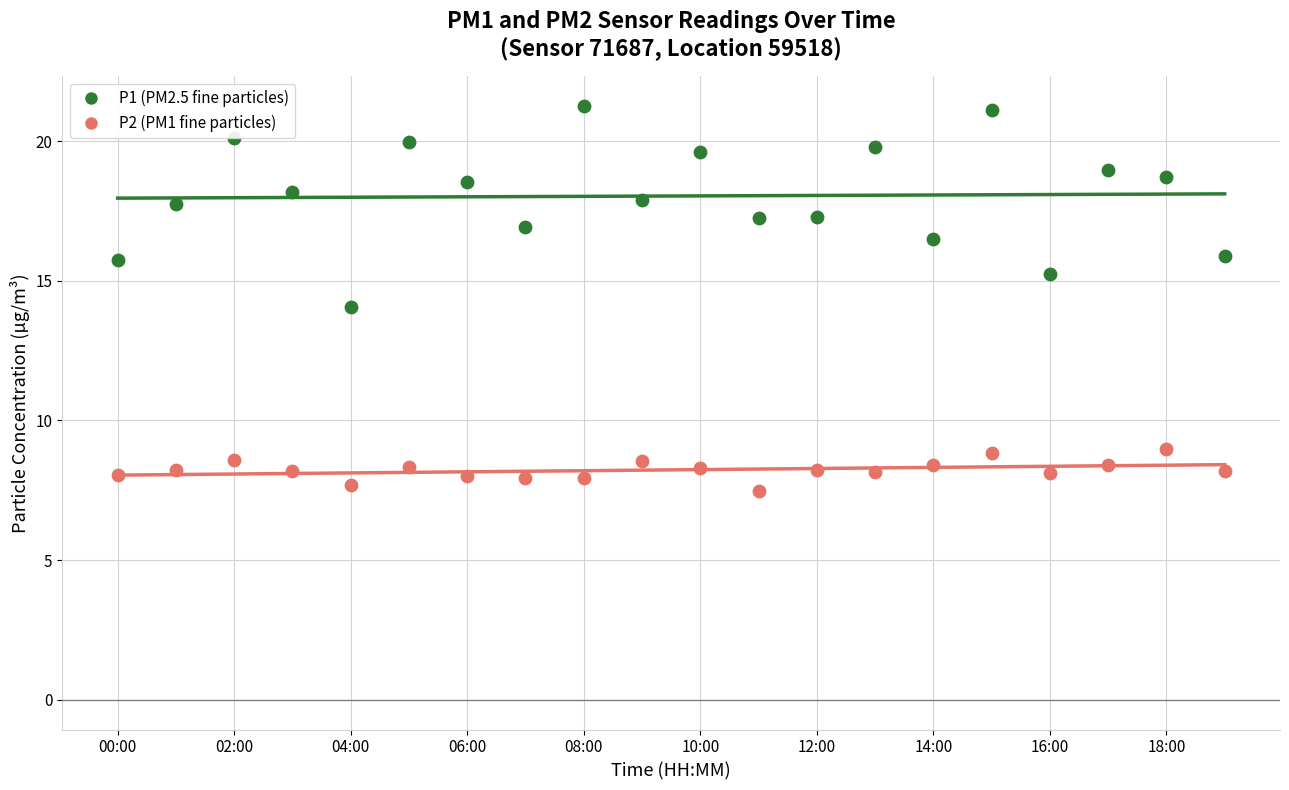

Is the value of P1 (PM2.5) at 19 greater than the value of P2 (PM1) at 02:00?

Yes